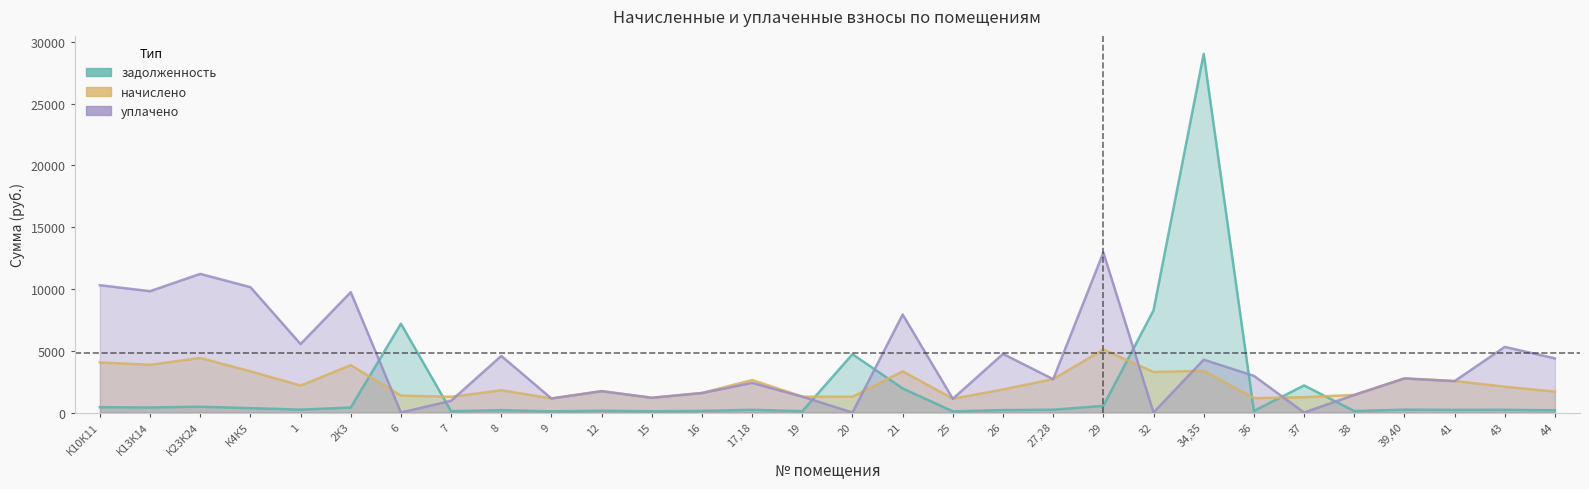

Between 38 and 1, which is larger?

1